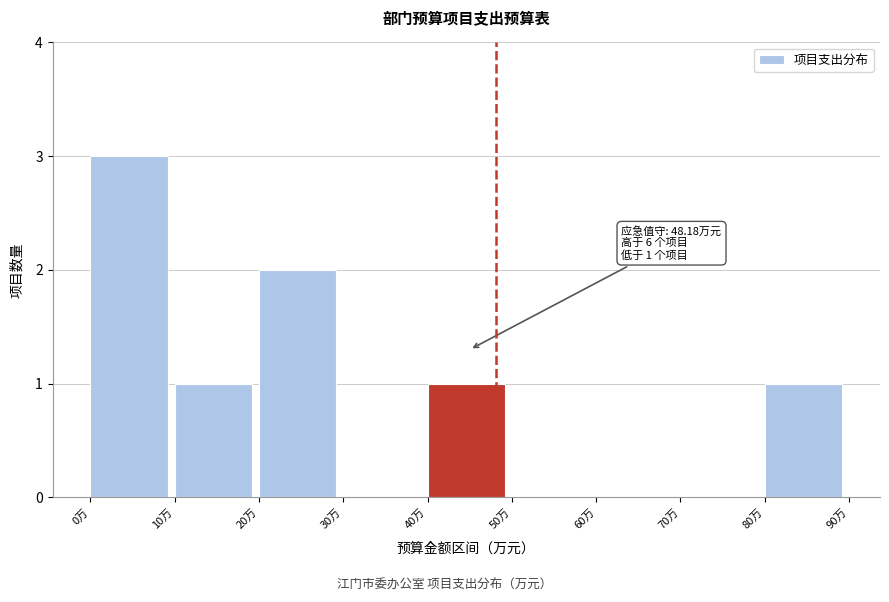

Over which range of the x-axis is the bar tallest?

0 to 10